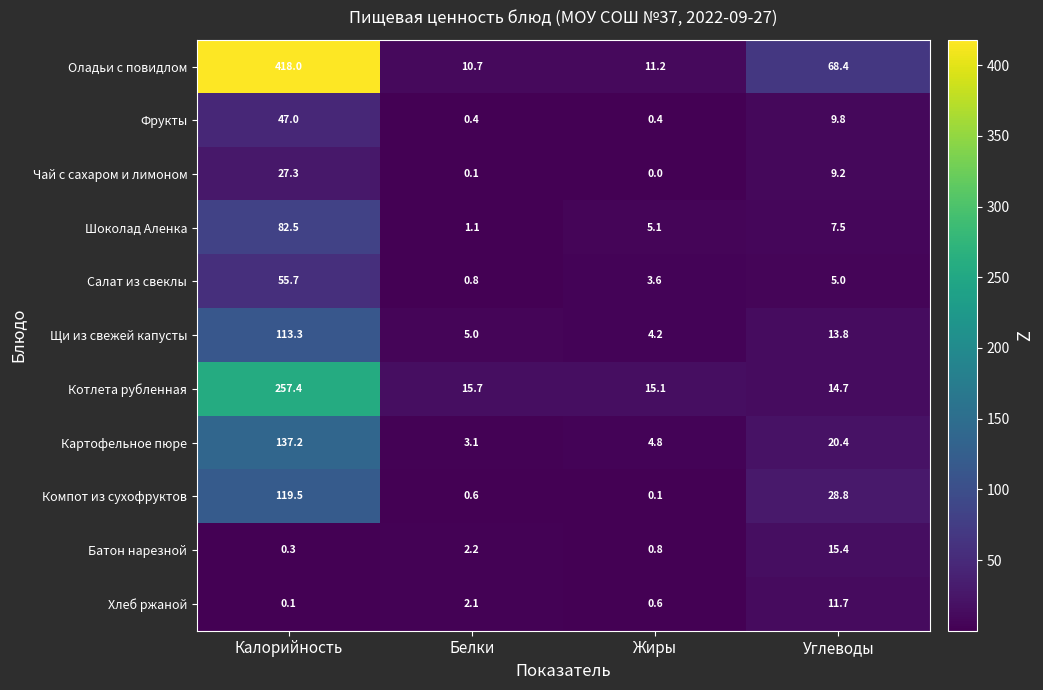

Rank the series at Калорийность from highest to lowest value.

Оладьи с повидлом, Котлета рубленная, Картофельное пюре, Компот из сухофруктов, Щи из свежей капусты, Шоколад Аленка, Салат из свеклы, Фрукты, Чай с сахаром и лимоном, Батон нарезной, Хлеб ржаной